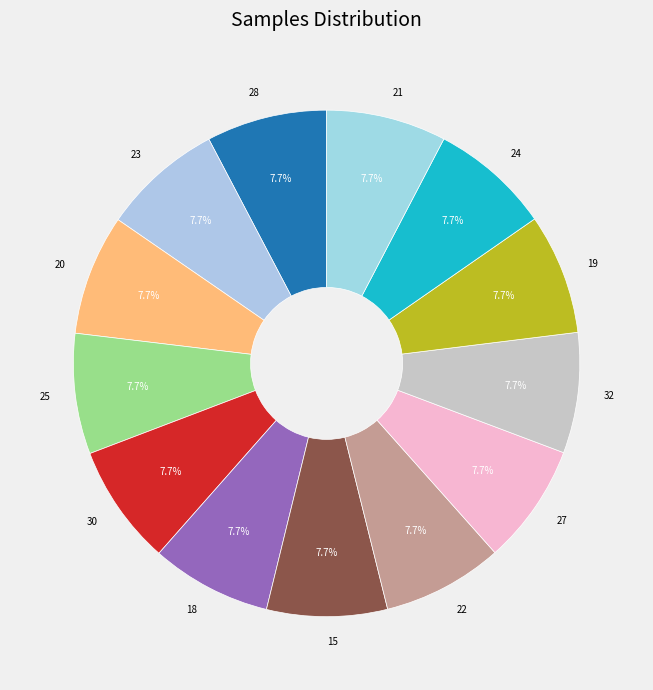

Does 27 represent more than half of the total?

No